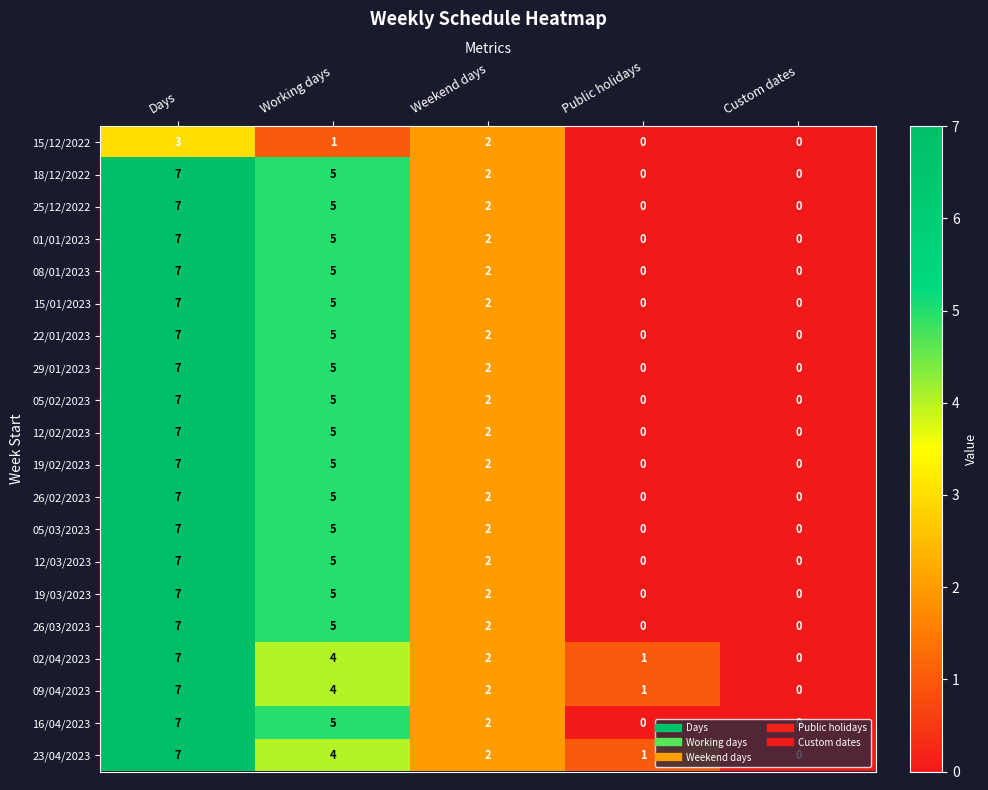

List the labels in order of 09/04/2023 value, smallest first.

Custom dates, Public holidays, Weekend days, Working days, Days